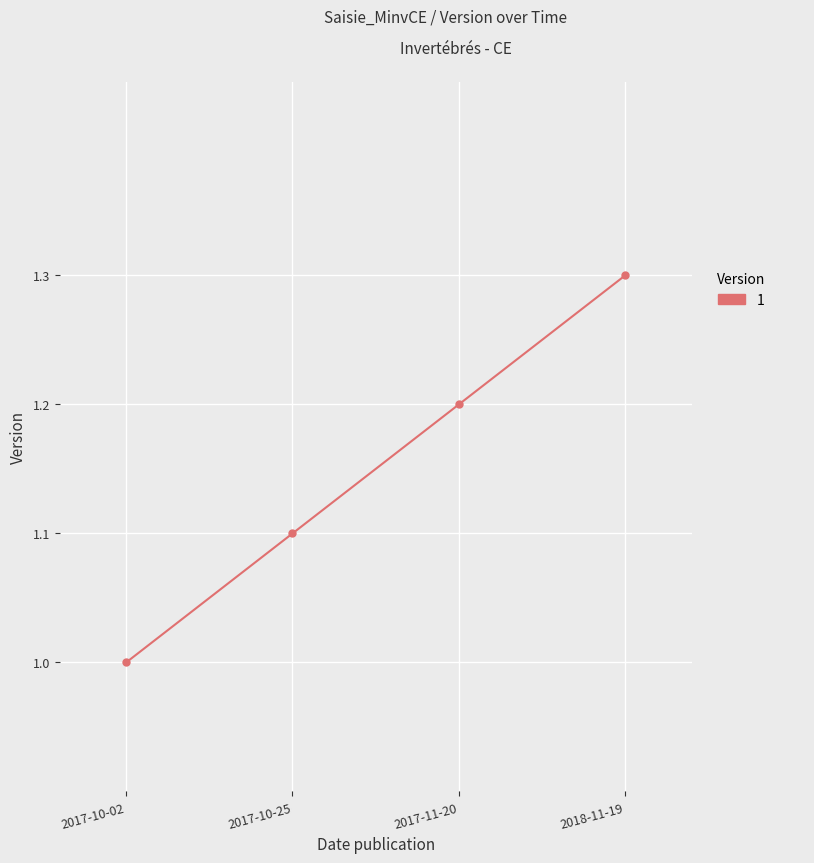

The chart shows a value of 1.2 at 2017-11-20. True or false?

True